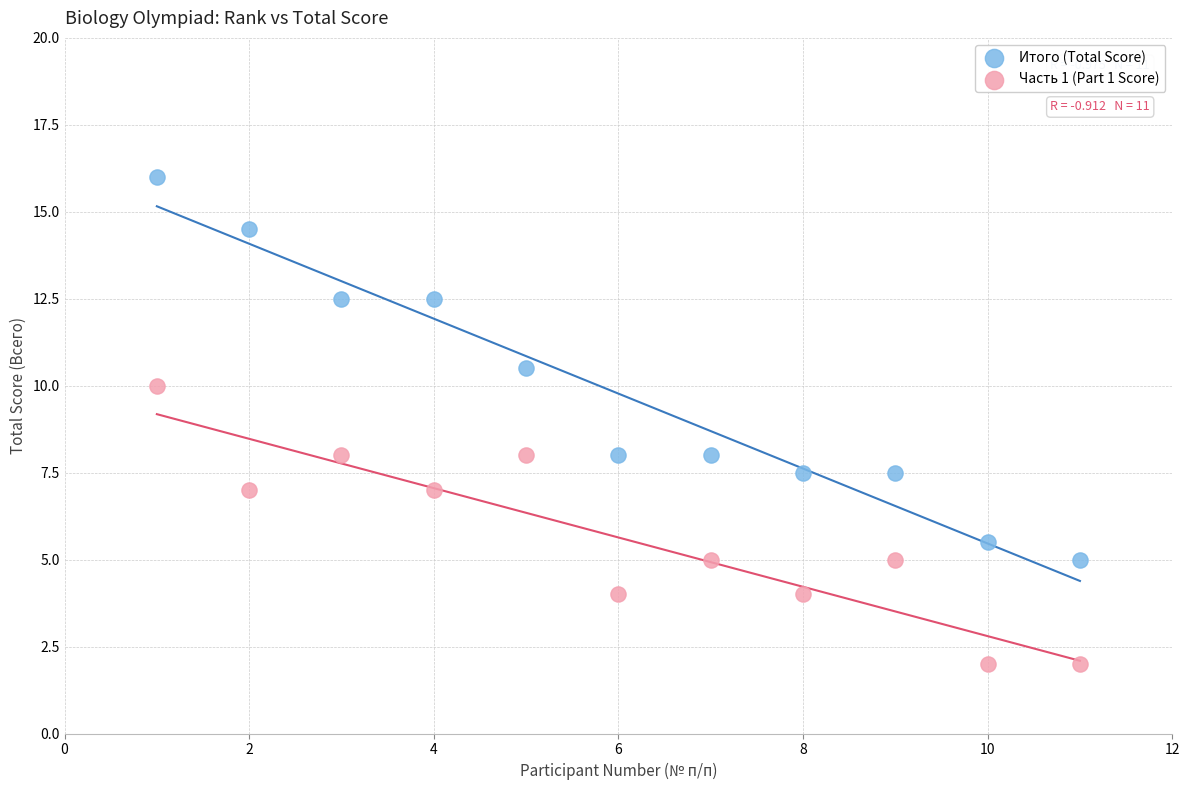

Which series has the largest Y range (max minus min)?

Итого (Total Score)